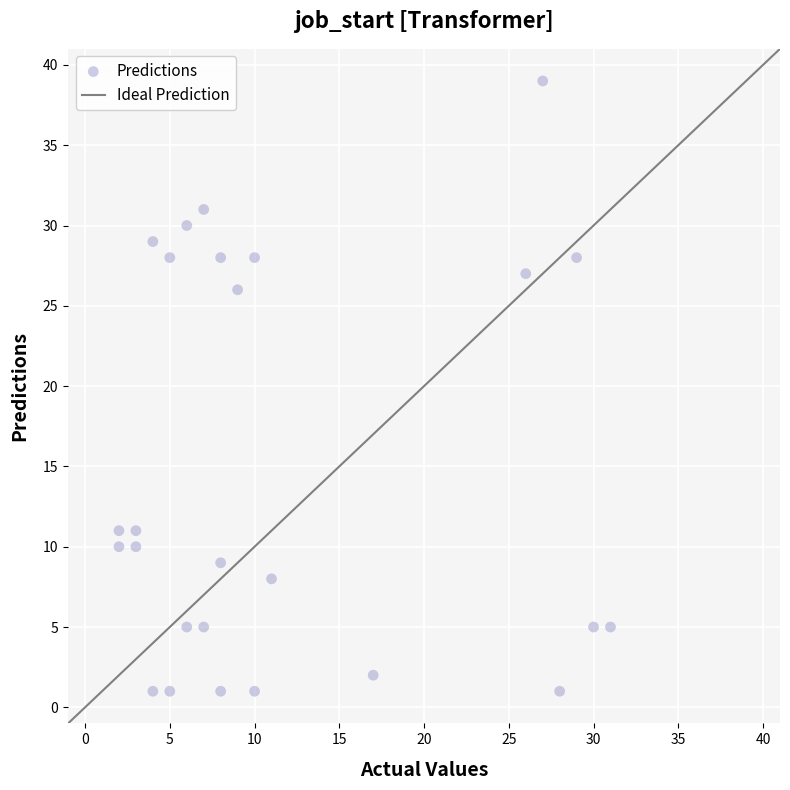

What is the range of X values (max minus min)?

29